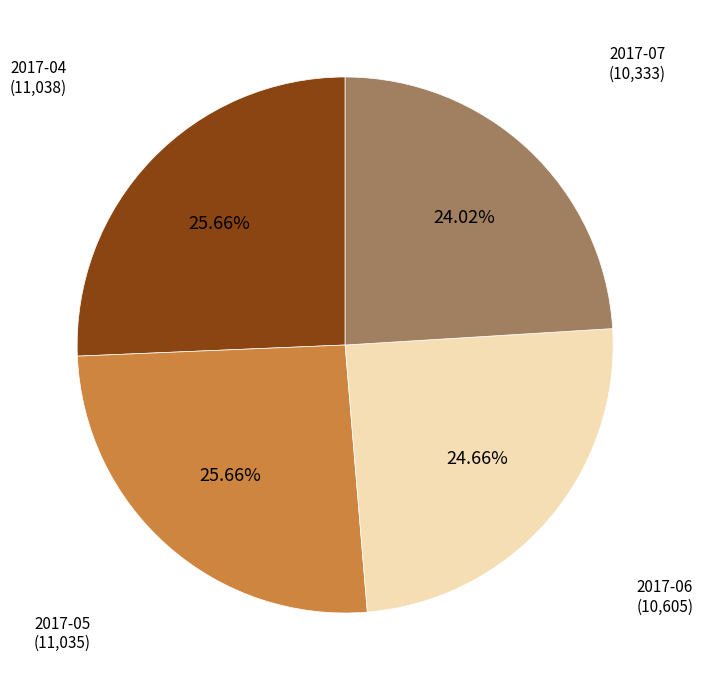

Is the sum of 2017-06 (10,605) and 2017-07 (10,333) greater than half?

No